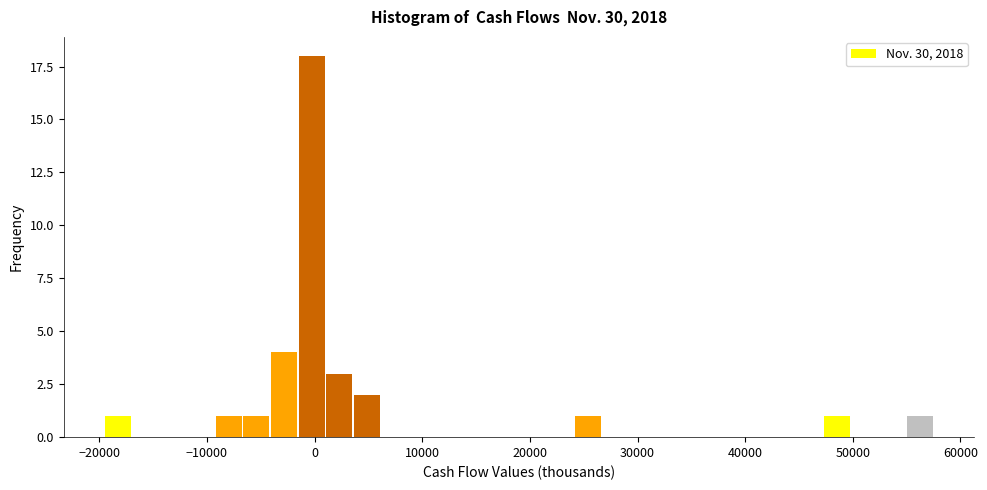

Read against the x-axis, roughly where is the centre of the tallest bar?

0